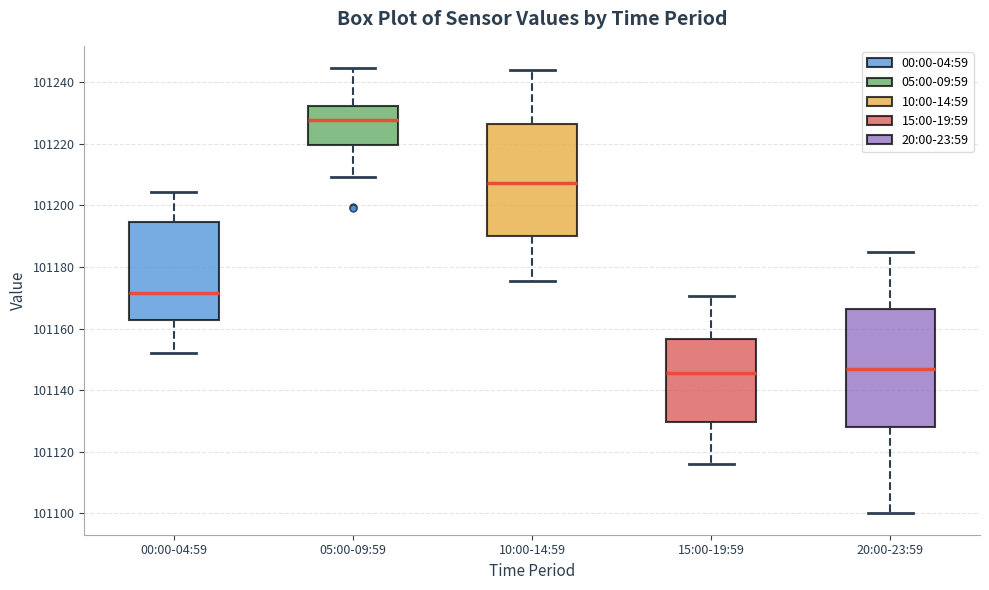

Where does the lower whisker of the box for 10:00-14:59 end on the y-axis? The values are not printed on the chart, so give them approximately, as read against the axis.

101176